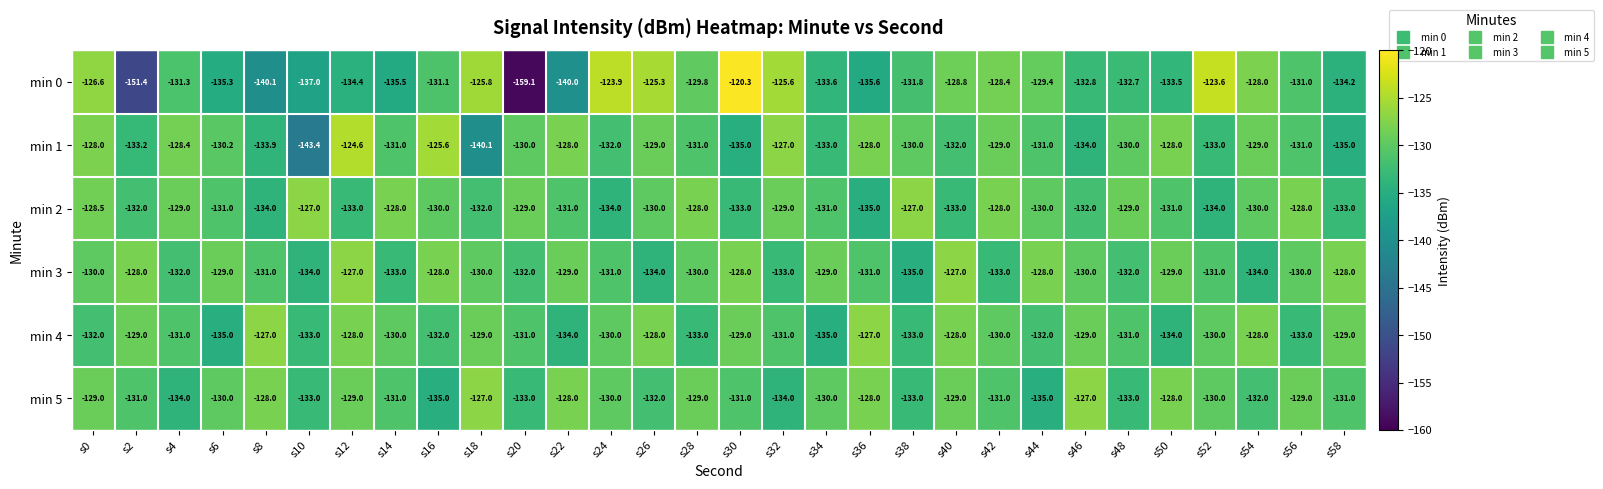

The value of min 1 at s42 is -188.7. True or false?

False